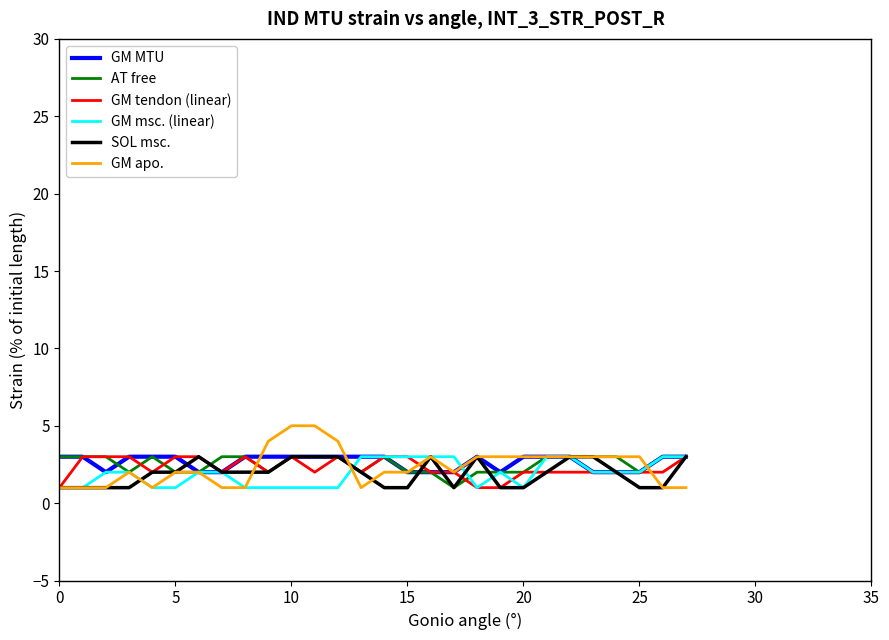

What are all the series names shown in the legend?

GM MTU, AT free, GM tendon (linear), GM msc. (linear), SOL msc., GM apo.